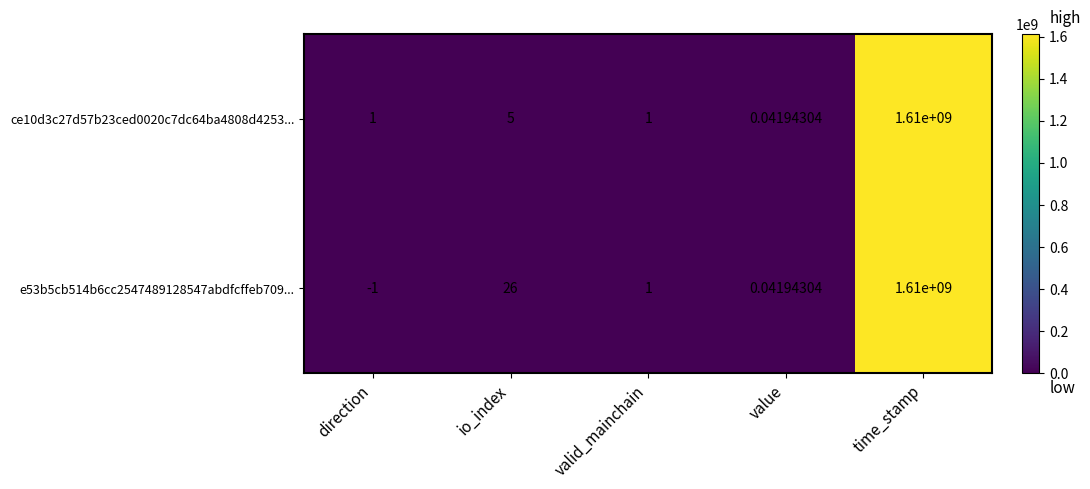

What is the spread (max minus min) of values at direction?

2.0